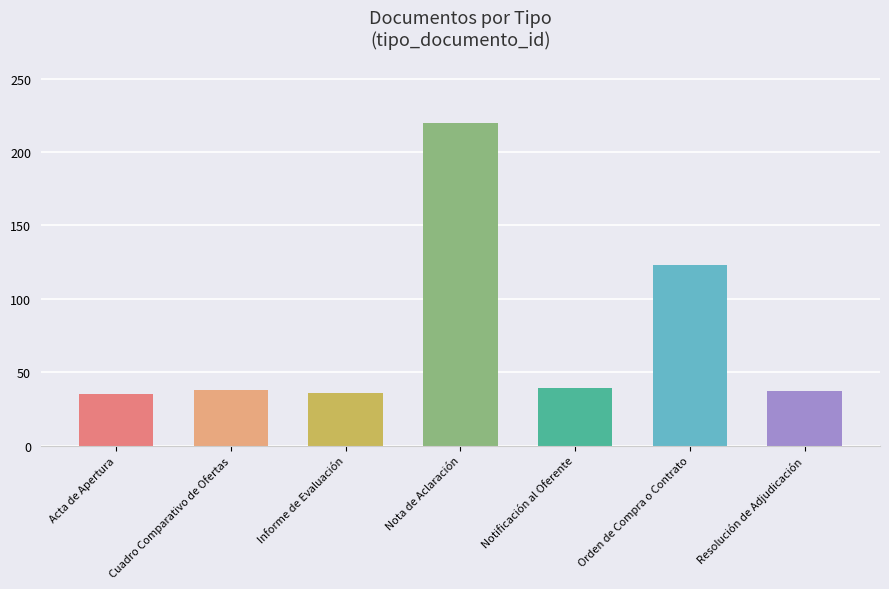

Which has a higher value, Notificación al Oferente or Informe de Evaluación?

Notificación al Oferente